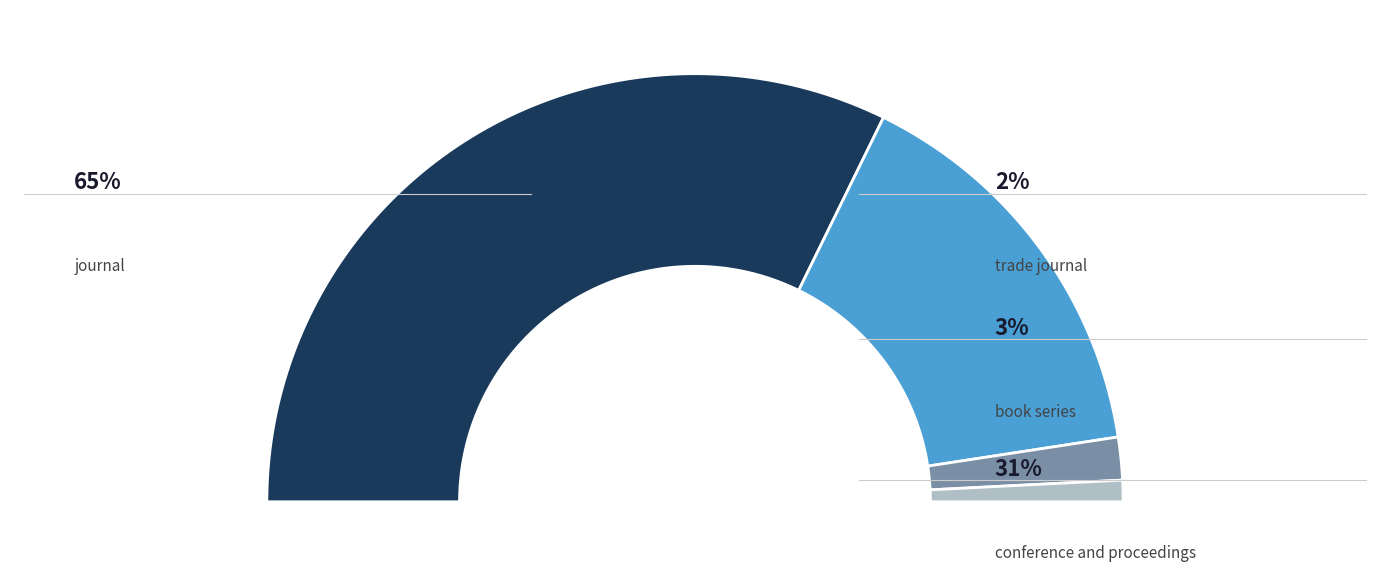

Which has a higher value, conference and proceedings or trade journal?

conference and proceedings